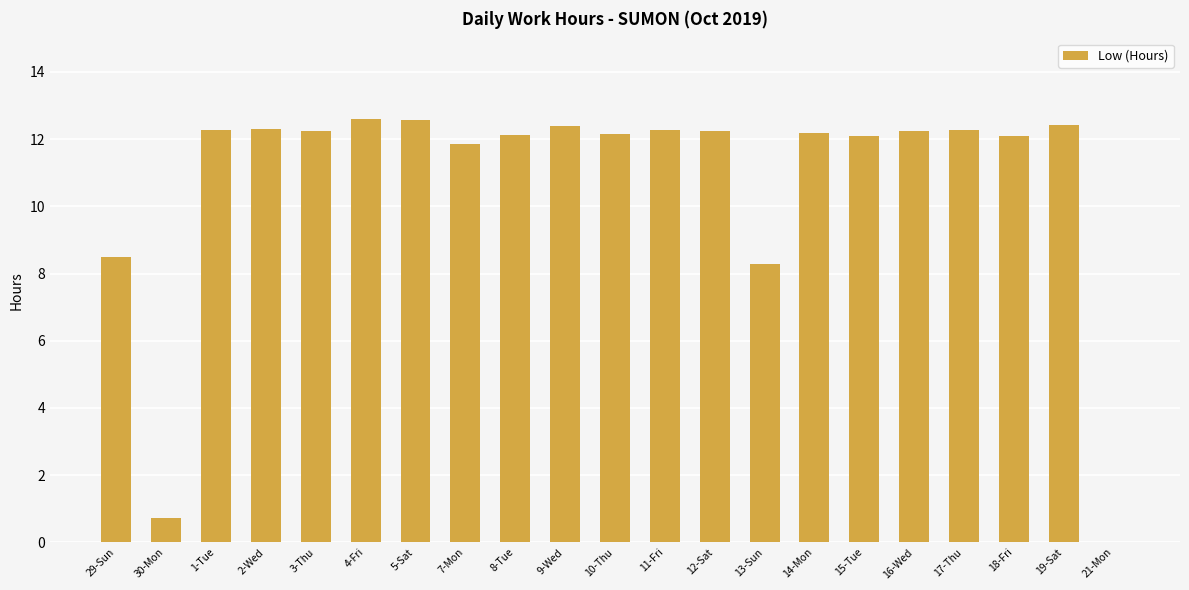

What is the greatest value displayed?

12.6